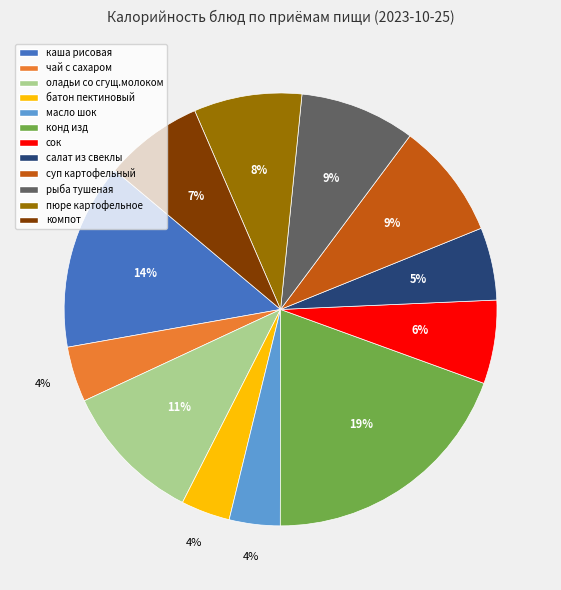

Approximately how many times larger is the value at конд изд compared to пюре картофельное?

2.4